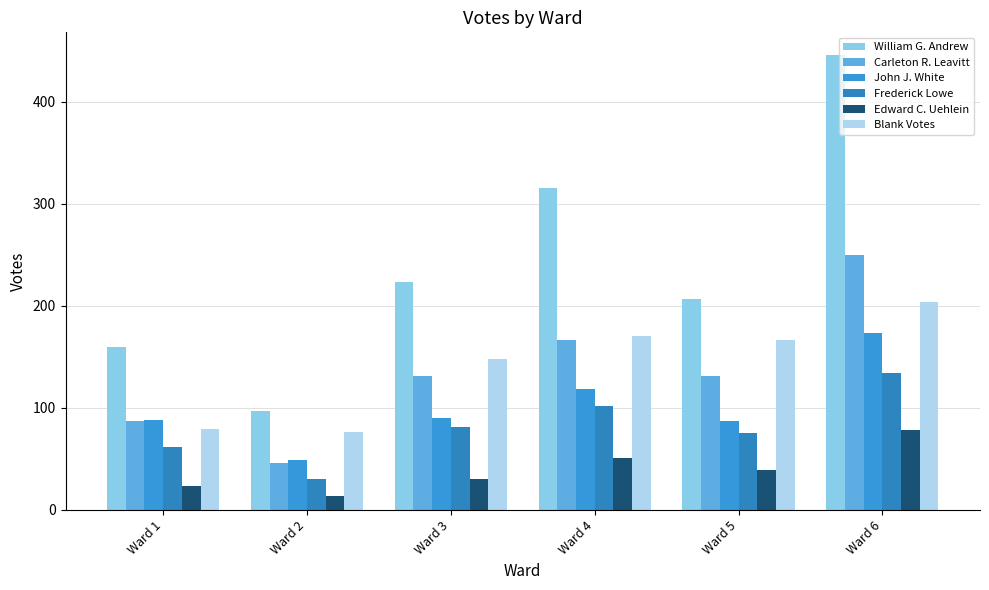

Reading left to right, list all the values displayed in this chart.

William G. Andrew: 160	97	224	316	207	446
Carleton R. Leavitt: 87	46	131	167	131	250
John J. White: 88	49	90	119	87	174
Frederick Lowe: 62	30	81	102	75	134
Edward C. Uehlein: 24	14	30	51	39	78
Blank Votes: 79	76	148	171	167	204